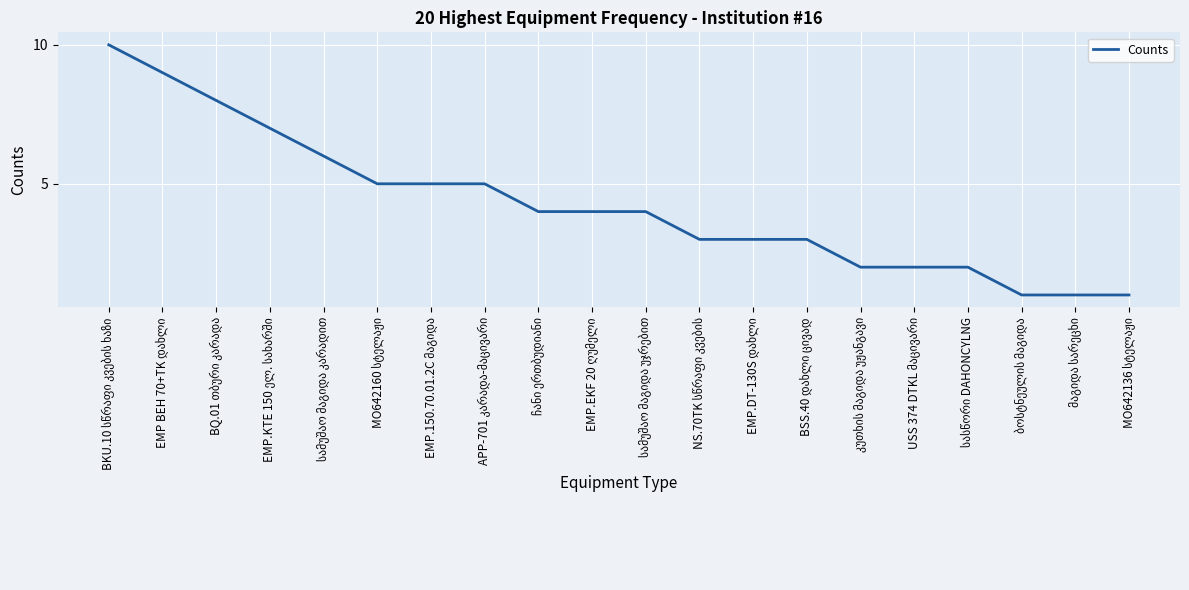

What is the greatest value displayed?

10